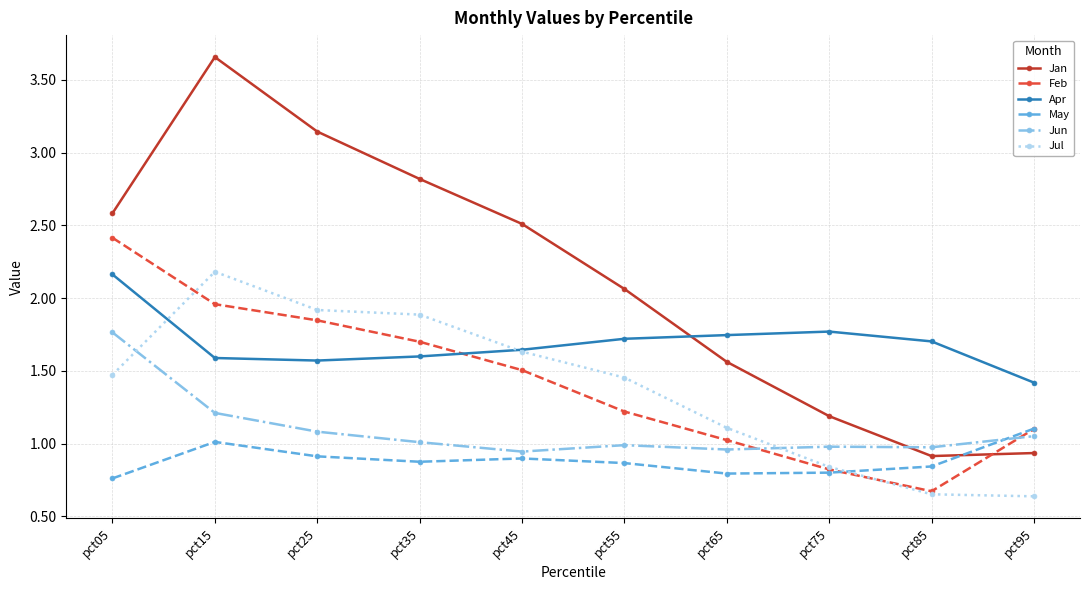

What is the difference between the highest and lowest values at pct55?

1.2